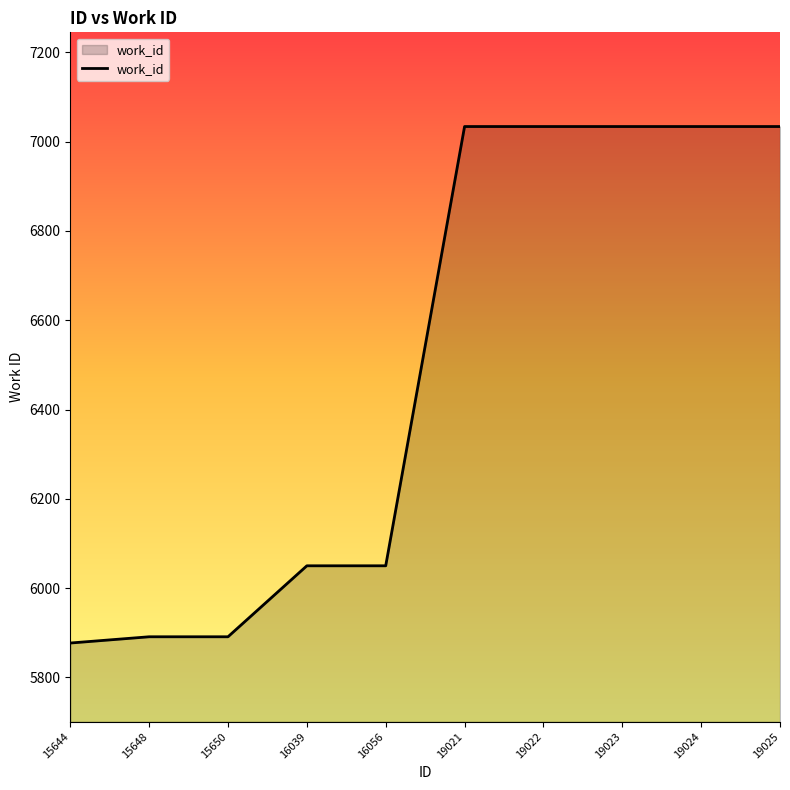

Reading left to right, extract all data points from this chart.

15644=5877	15648=5891	15650=5891	16039=6050	16056=6050	19021=7034	19022=7034	19023=7034	19024=7034	19025=7034